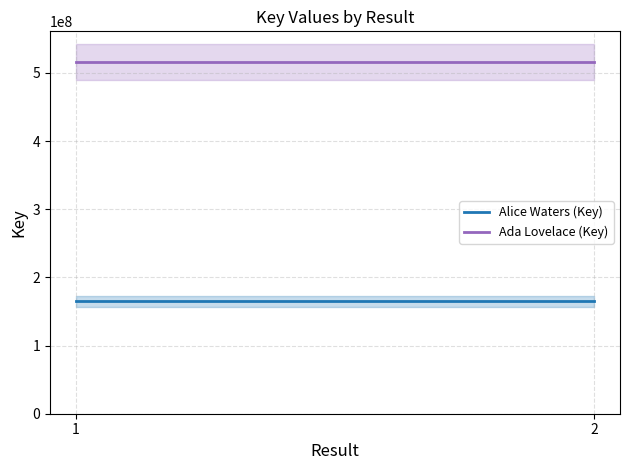

At which category is the sum across all series the highest?

1